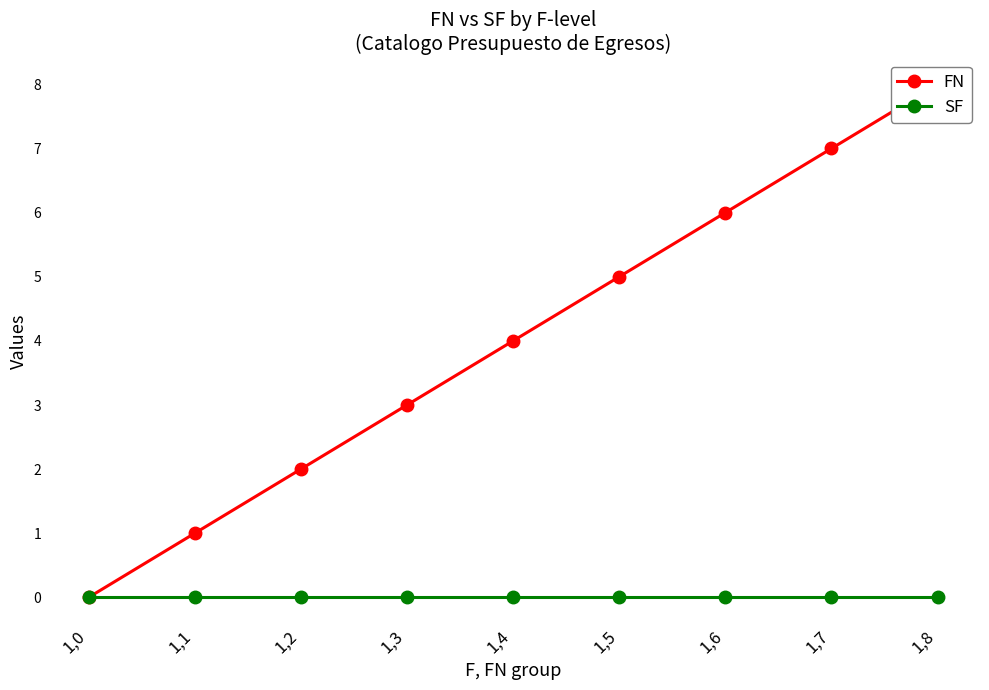

True or false: SF and FN cross at least once.

False